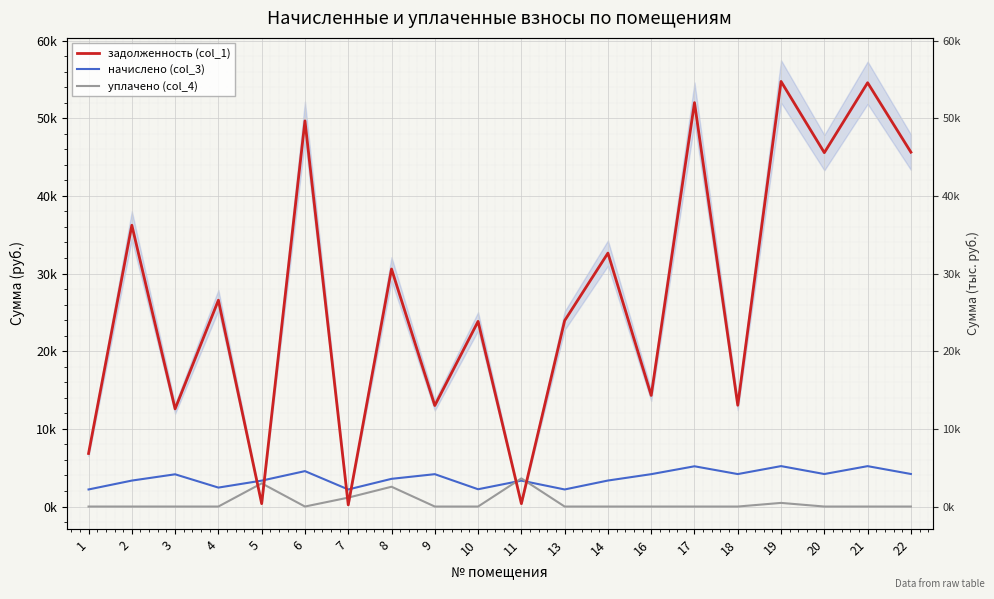

Reading left to right, what are all the values shown in this chart?

задолженность (col_1): 1=6829.9	2=36220.4	3=12577.6	4=26568.8	5=370.8	6=49656.1	7=216.8	8=30585.2	9=13007.2	10=23842.8	11=370.8	13=23938.0	14=32633.5	16=14307.9	17=52008.4	18=13042.6	19=54734.9	20=45567.0	21=54570.2	22=45627.7
начислено (col_3): 1=2198.5	2=3342.4	3=4151.5	4=2440.2	5=3336.8	6=4560.6	7=2198.5	8=3566.7	9=4168.3	10=2226.4	11=3336.8	13=2198.5	14=3348.0	16=4168.3	17=5183.8	18=4179.4	19=5206.1	20=4185.0	21=5200.6	22=4190.6
уплачено (col_4): 1=0.0	2=0.0	3=0.0	4=0.0	5=2988.8	6=0.0	7=1147.0	8=2549.4	9=0.0	10=0.0	11=3623.9	13=0.0	14=0.0	16=0.0	17=0.0	18=0.0	19=468.1	20=0.0	21=0.0	22=0.0